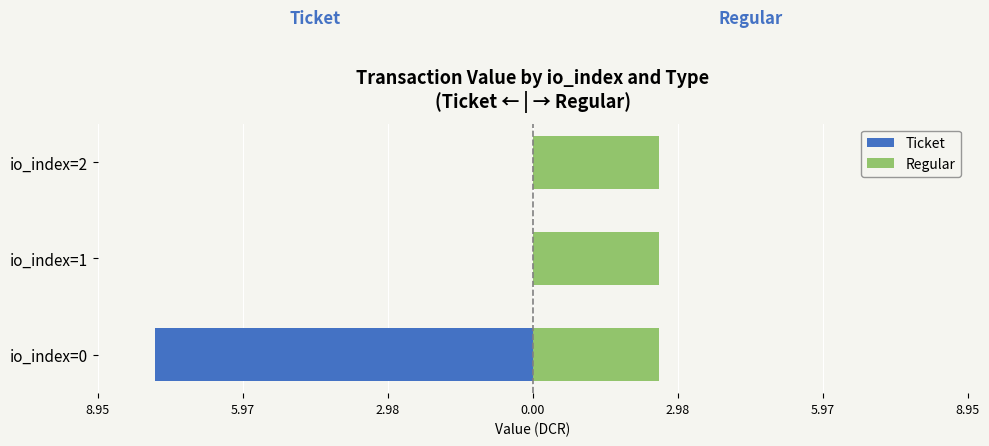

True or false: Ticket has a value of -4.9 at io_index=1.

False